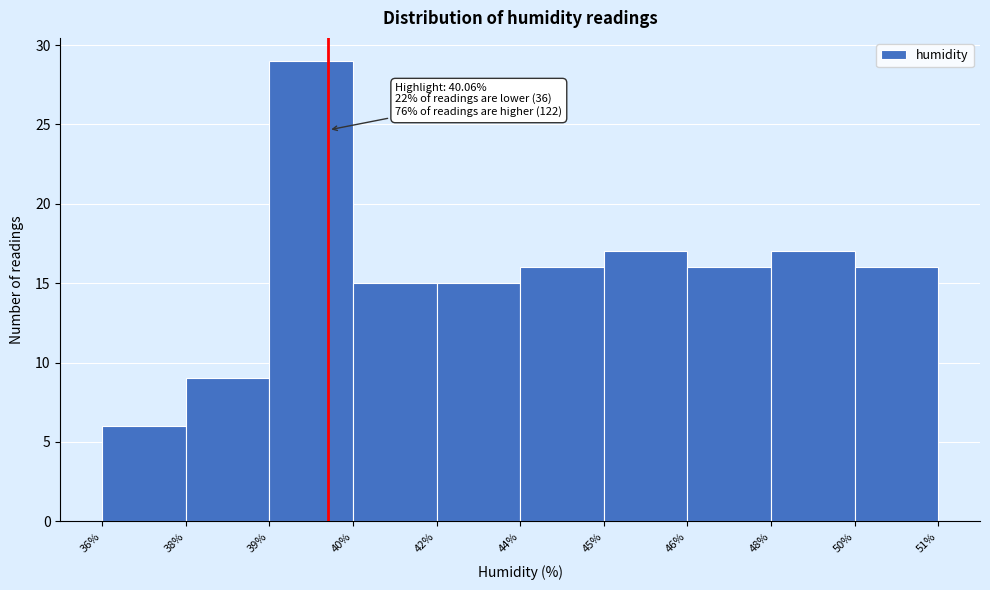

Reading left to right, what are all the values shown in this chart?

6	9	29	15	15	16	17	16	17	16